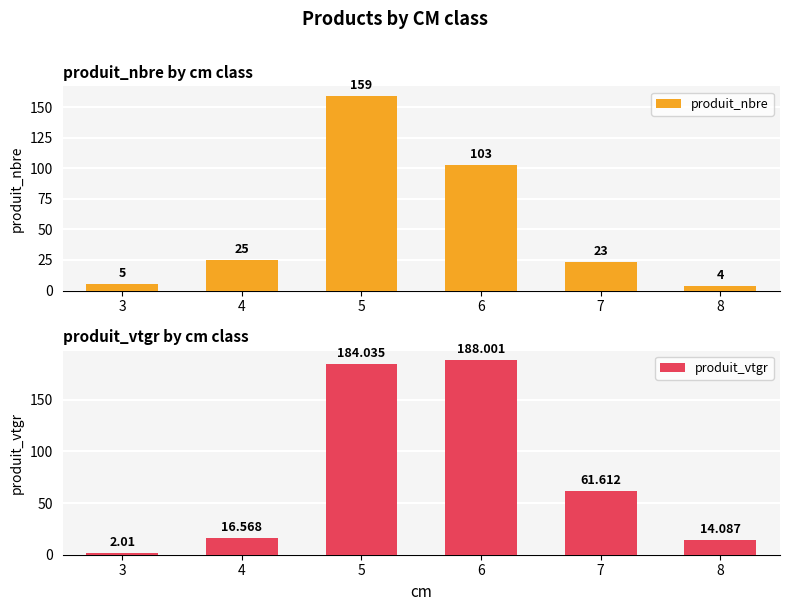

What is the spread (max minus min) of values at 5?

25.0